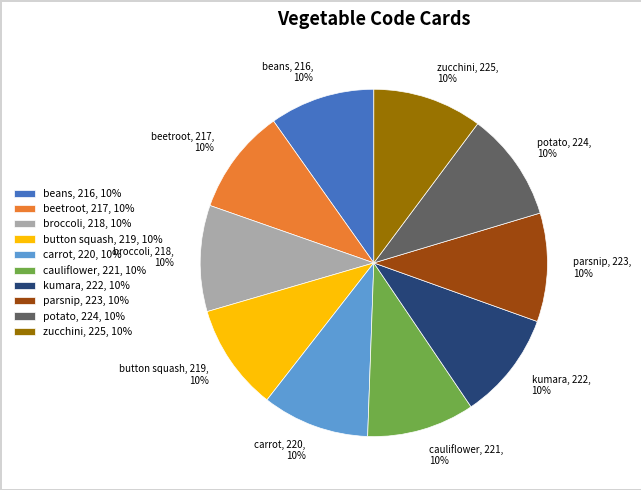

Does carrot, 220, 10% account for over 50% of the chart?

No